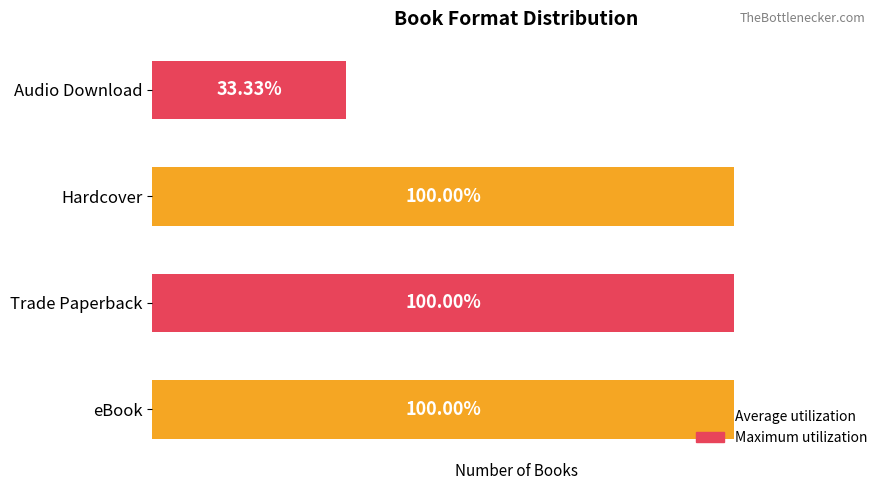

How many bars are there in total?

4